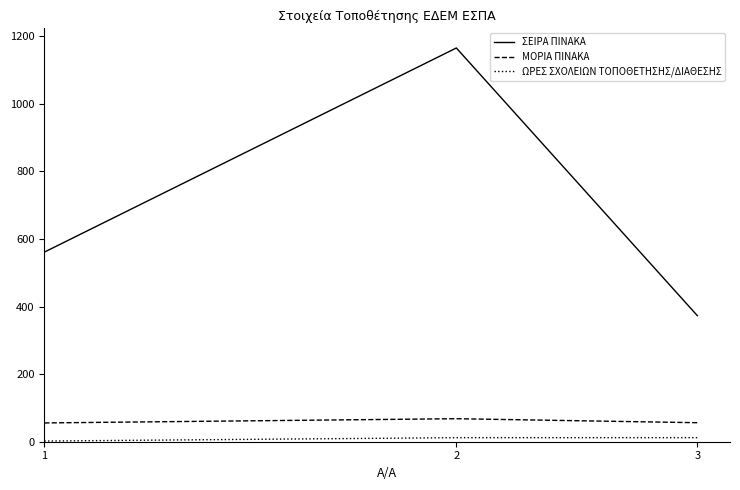

Which series has the largest range (max minus min)?

ΣΕΙΡΑ ΠΙΝΑΚΑ